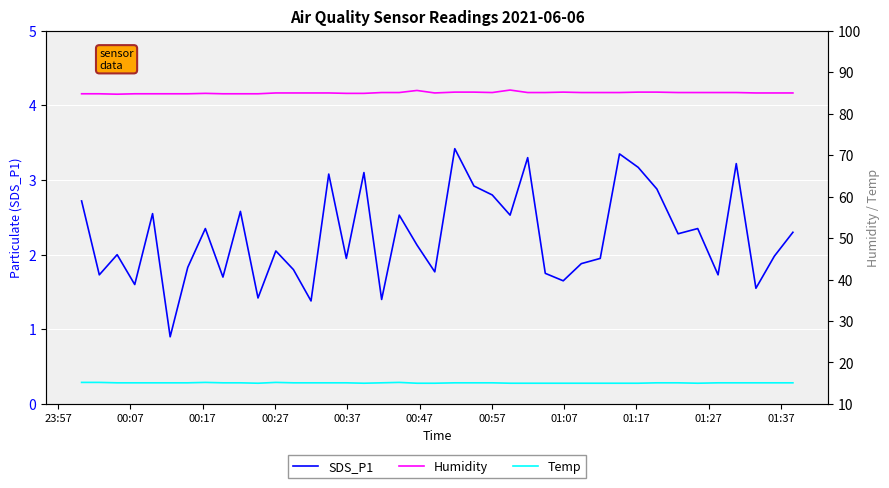

List the series in order of their peak value, highest first.

Humidity, Temp, SDS_P1